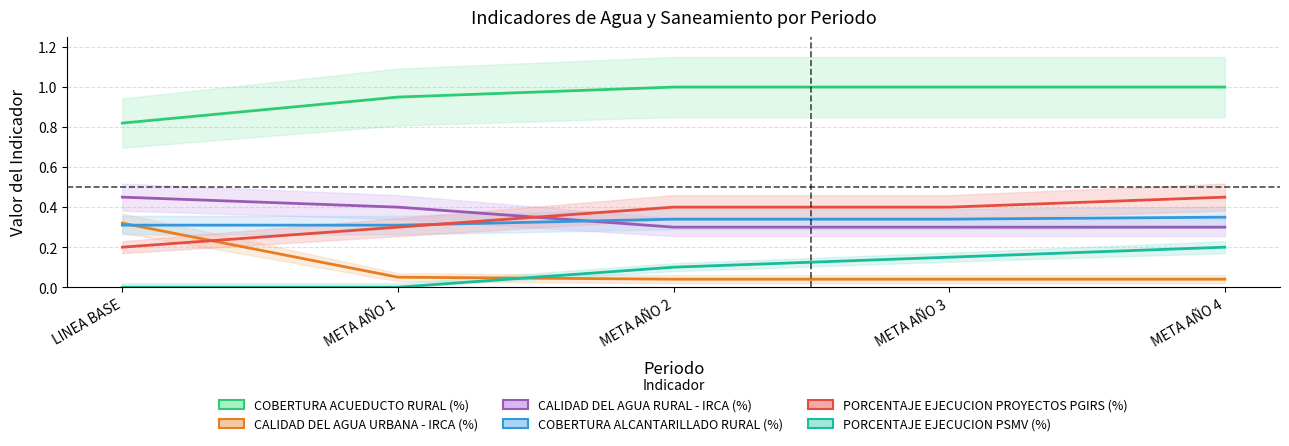

Is this an area chart (filled region under the line)?

No